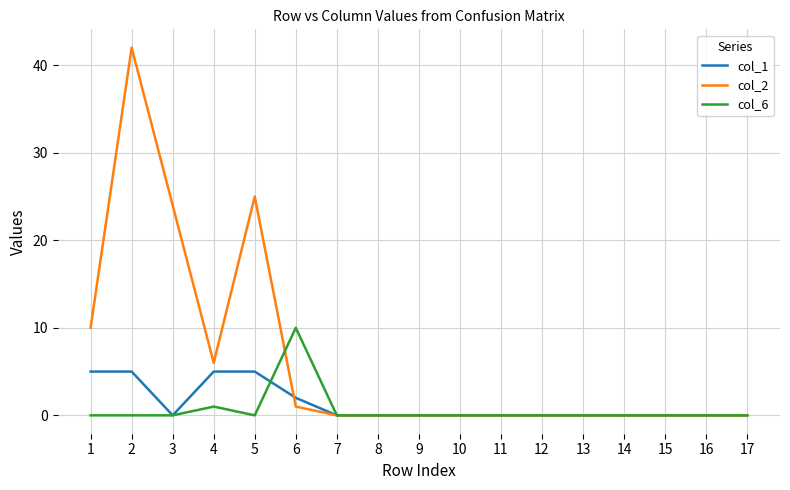

What is the average value of the col_1 series?

1